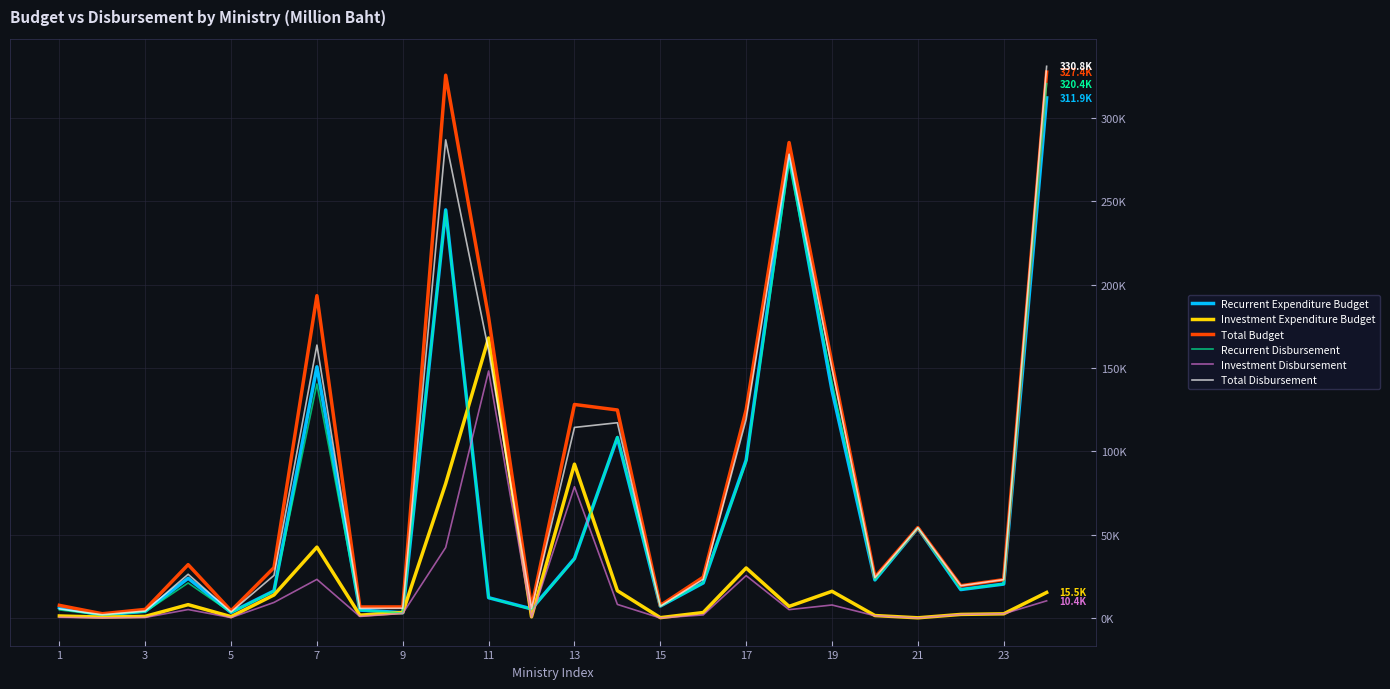

What are all the series names shown in the legend?

Recurrent Expenditure Budget, Investment Expenditure Budget, Total Budget, Recurrent Disbursement, Investment Disbursement, Total Disbursement